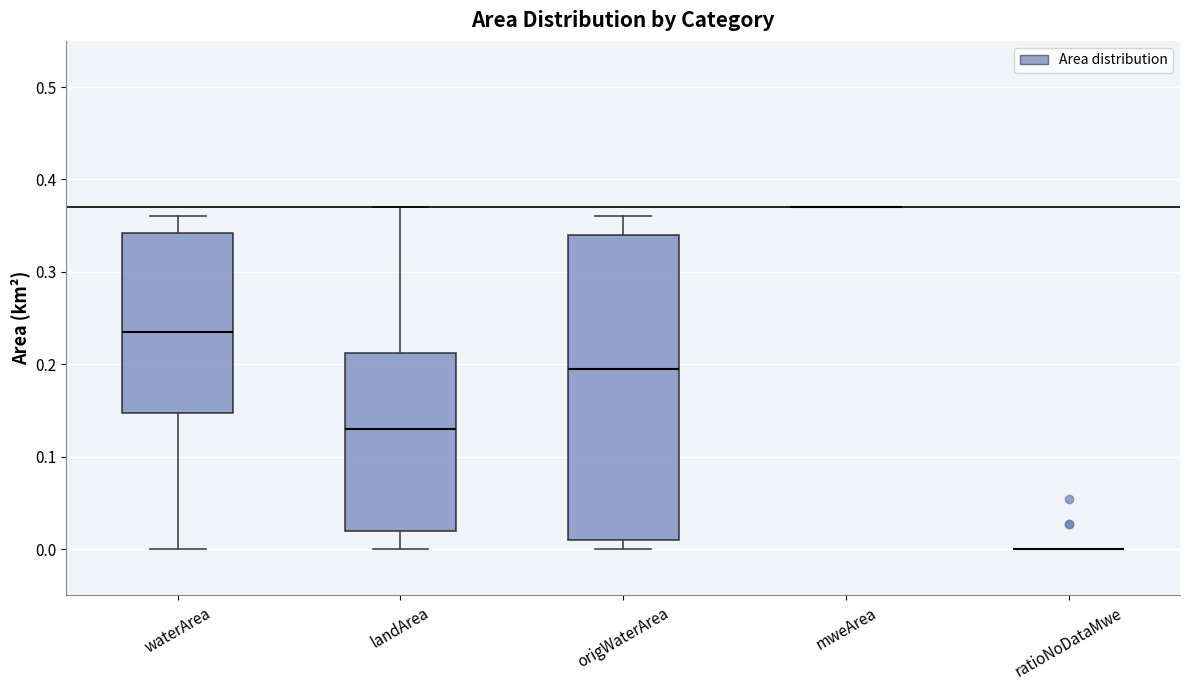

Reading left to right, read every box against the y-axis: the position of its median line, the range the box covers, and the ends of its whiskers. The values are not printed on the chart, so give them approximately, as read against the axis.

waterArea: median 0.24, box 0.15 to 0.34, whiskers 0.00 to 0.36
landArea: median 0.13, box 0.02 to 0.21, whiskers 0.00 to 0.37
origWaterArea: median 0.20, box 0.01 to 0.34, whiskers 0.00 to 0.36
mweArea: box collapsed to a line at 0.37, whiskers 0.37 to 0.37
ratioNoDataMwe: box collapsed to a line at 0.00, whiskers 0.00 to 0.00